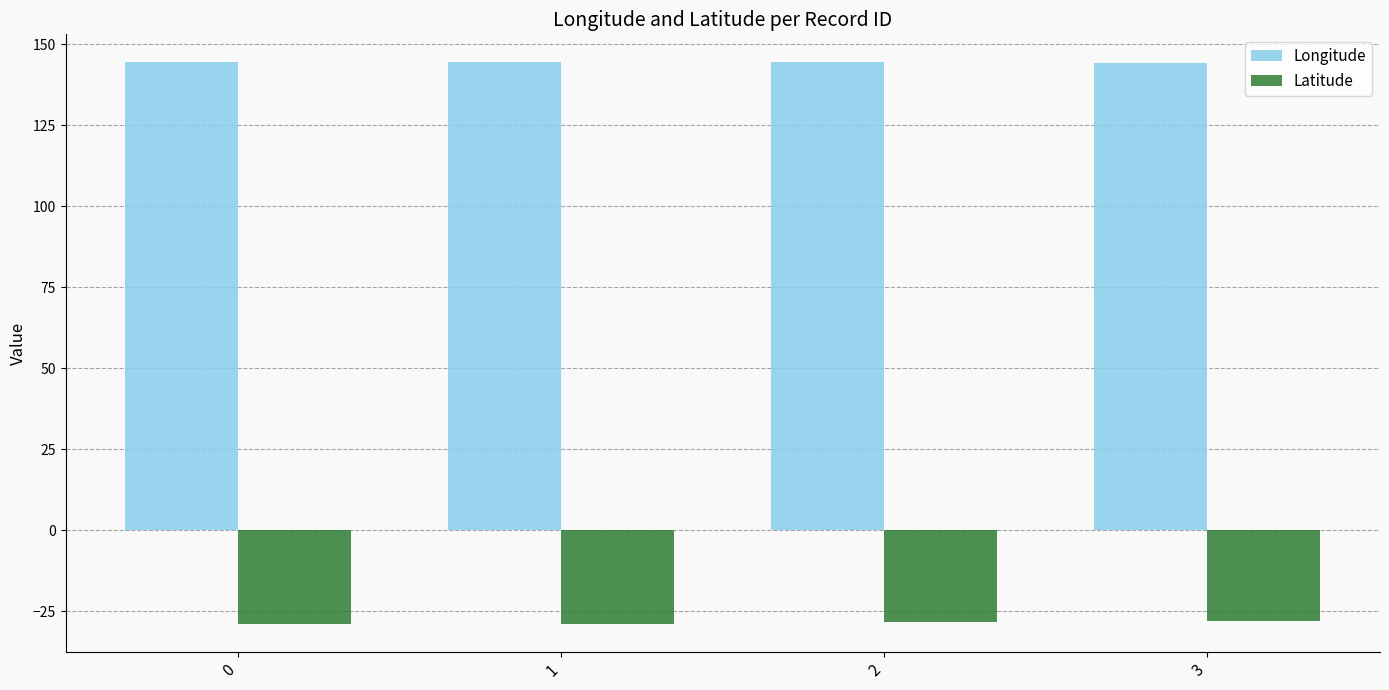

Does the chart contain stacked bars?

No